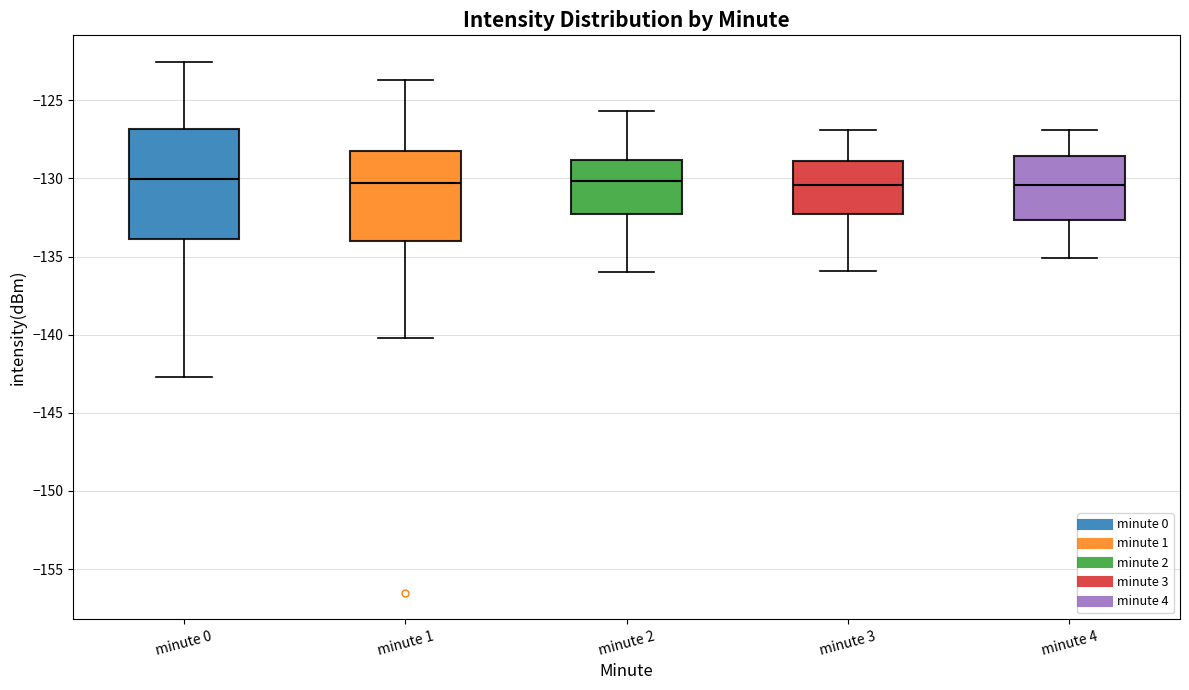

Reading left to right, read every box against the y-axis: the position of its median line, the range the box covers, and the ends of its whiskers. The values are not printed on the chart, so give them approximately, as read against the axis.

minute 0: median -130.0, box -134.0 to -127.0, whiskers -142.5 to -122.5
minute 1: median -130.5, box -134.0 to -128.5, whiskers -140.0 to -123.5
minute 2: median -130.0, box -132.5 to -129.0, whiskers -136.0 to -125.5
minute 3: median -130.5, box -132.5 to -129.0, whiskers -136.0 to -127.0
minute 4: median -130.5, box -132.5 to -128.5, whiskers -135.0 to -127.0